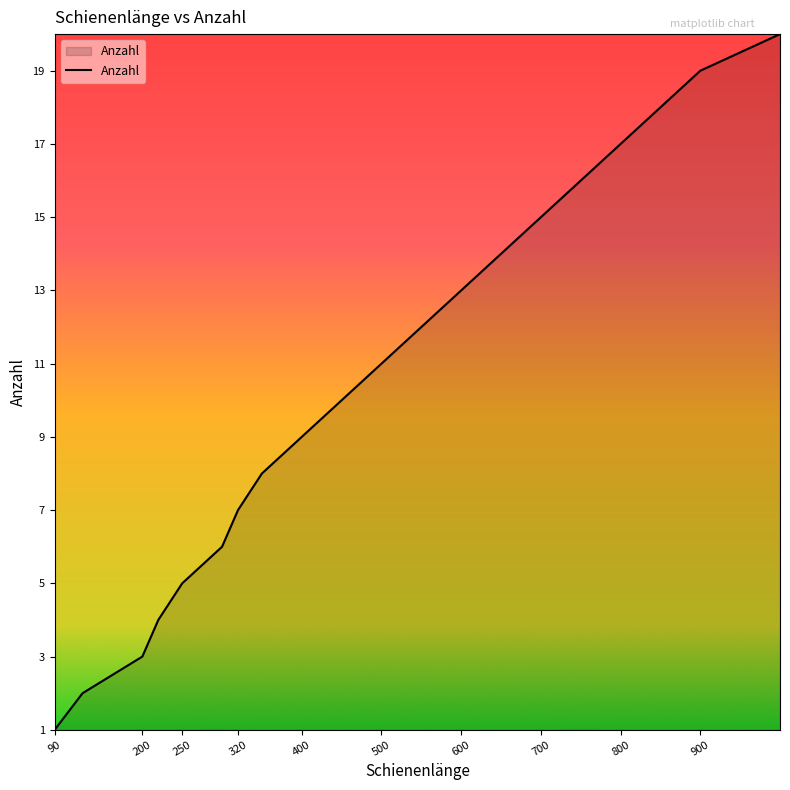

True or false: the data has more than 1 interior local peaks.

False